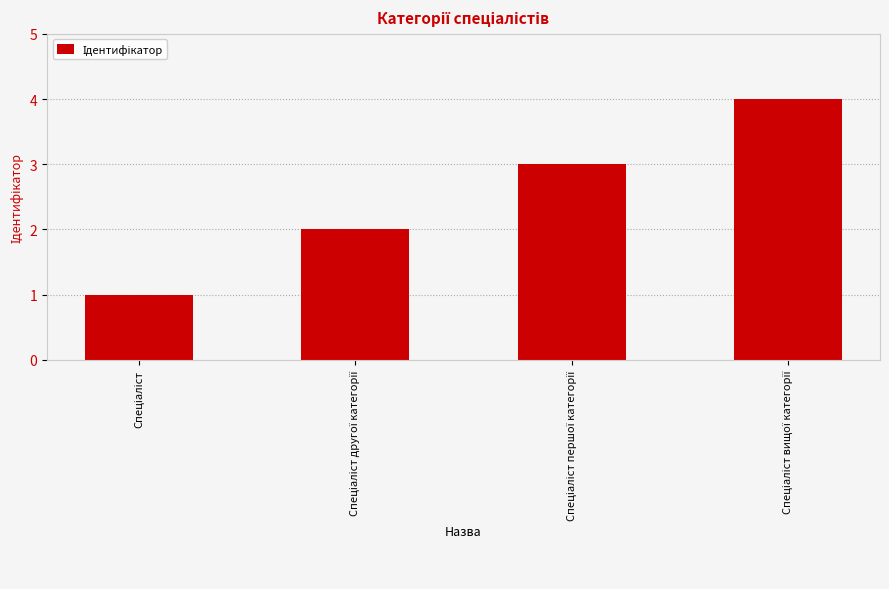

What is the value of the 4th bar from the left?

4